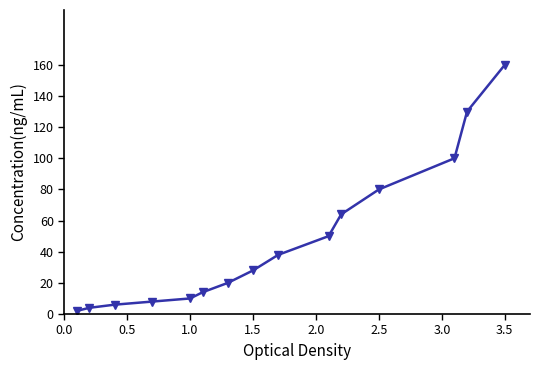

Is this an area chart (filled region under the line)?

No